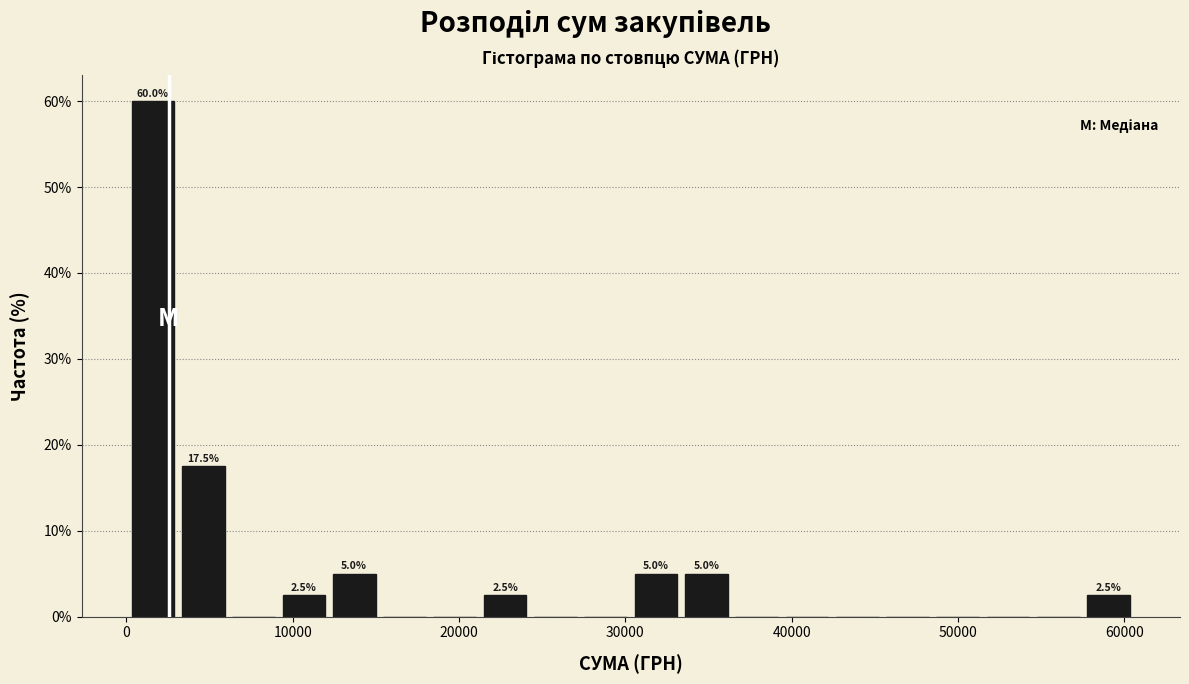

Read against the x-axis, roughly where is the centre of the tallest bar?

2000